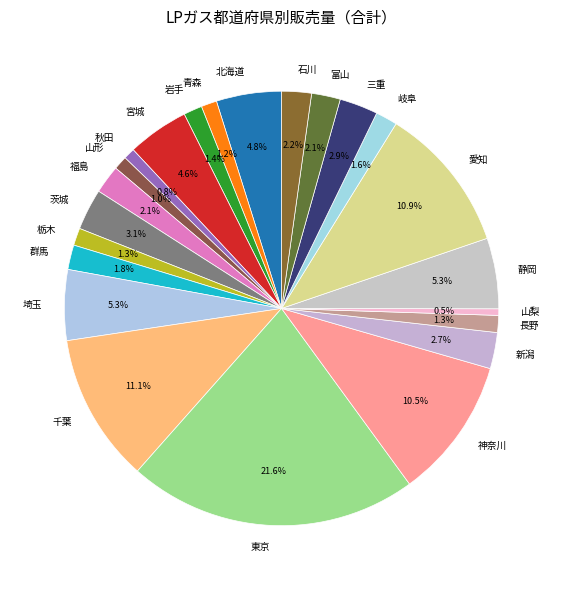

To the nearest percent, what is the combined percentage of 新潟 and 山梨?

3%